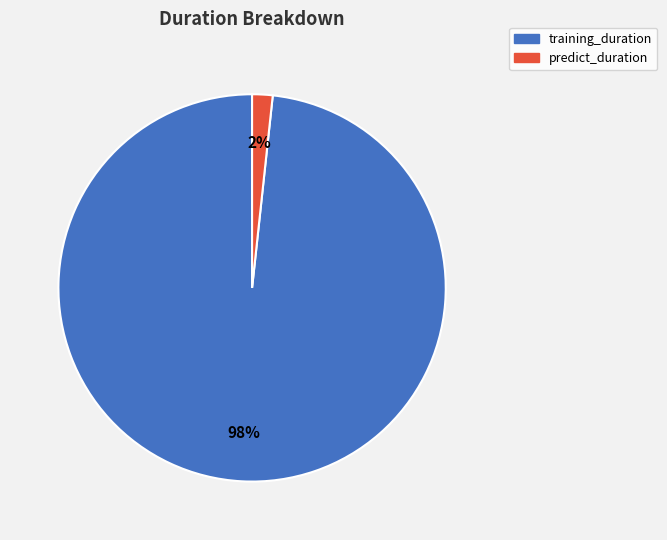

Count the number of slices in the pie.

2